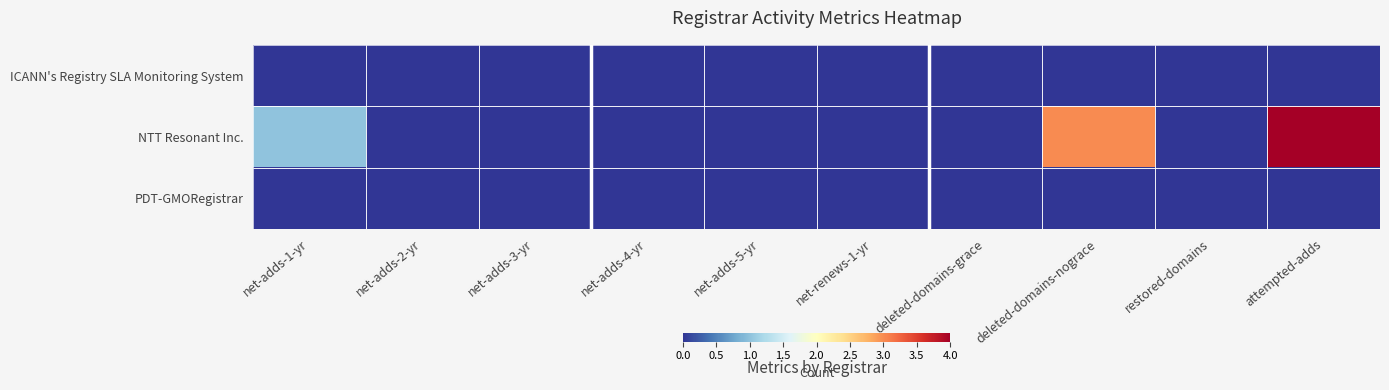

What is the maximum value shown in the chart?

4